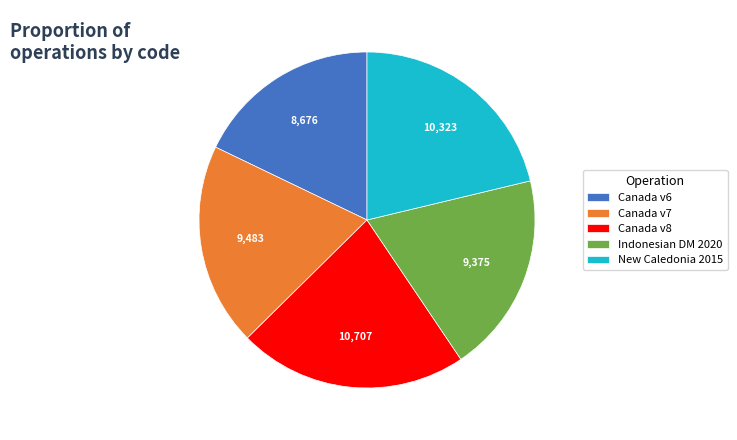

How many slices are in this pie chart?

5